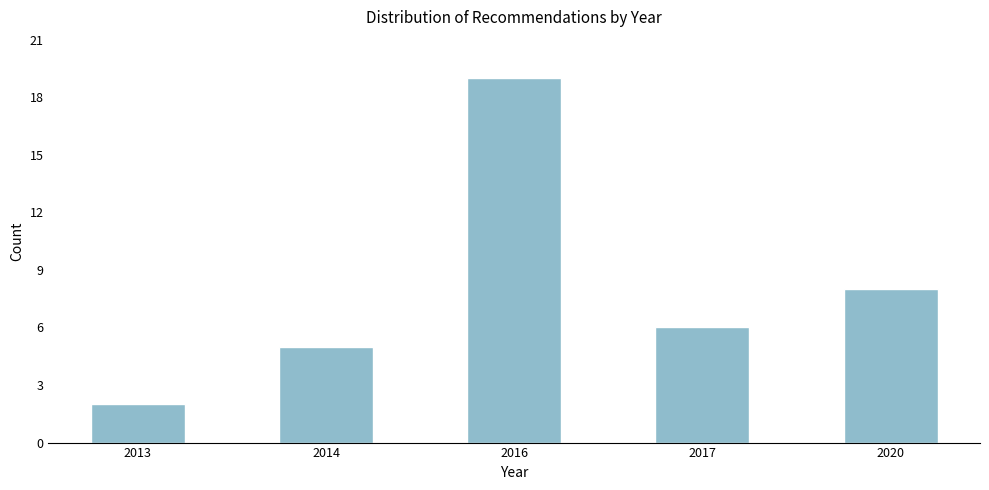

Reading left to right, extract all data points from this chart.

2013=2	2014=5	2016=19	2017=6	2020=8